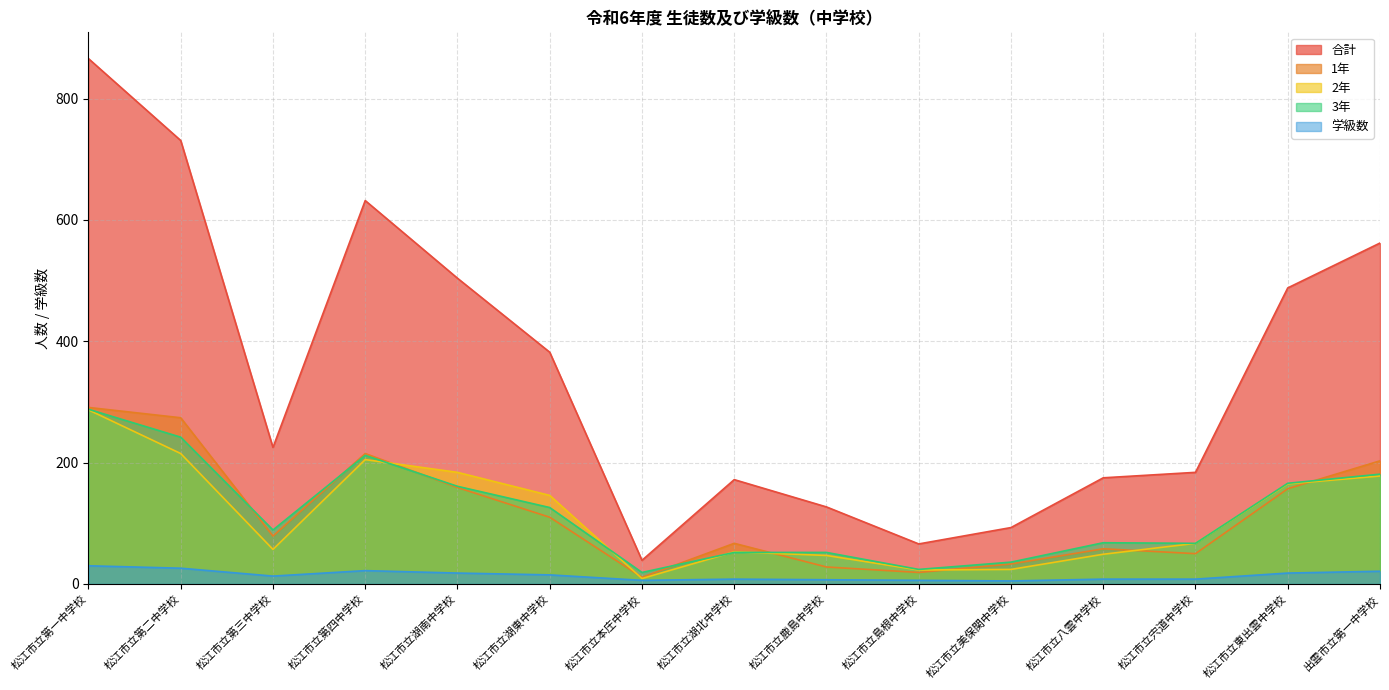

Which series has the widest spread of values?

合計